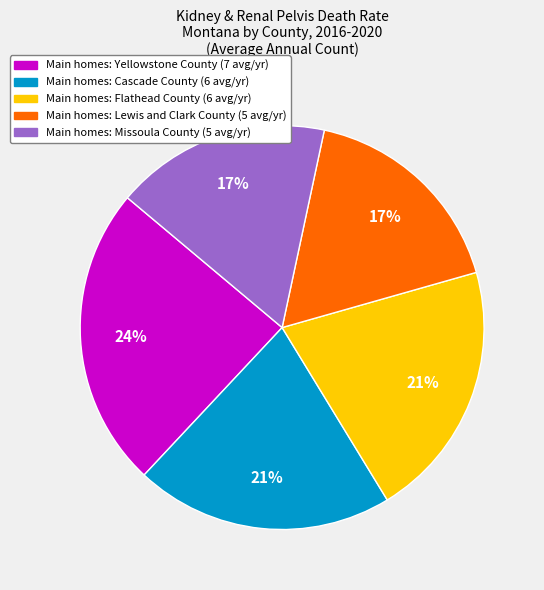

Does any single category account for the majority?

No